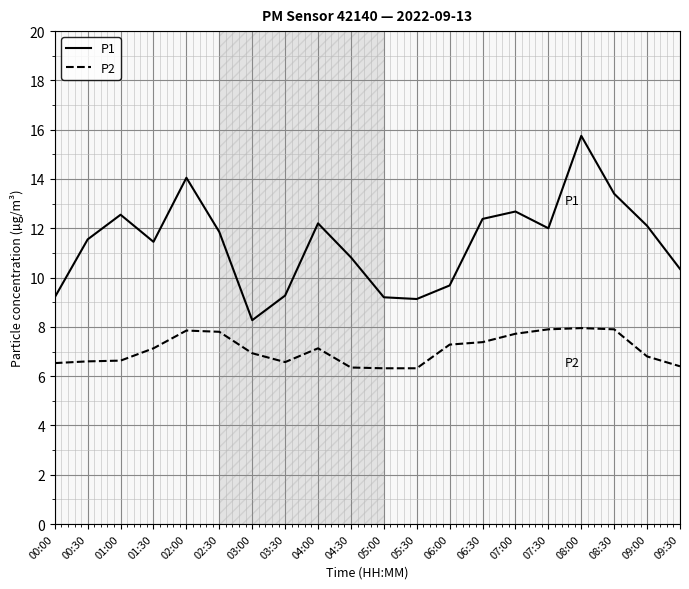

Which series has the largest total across all categories?

P1